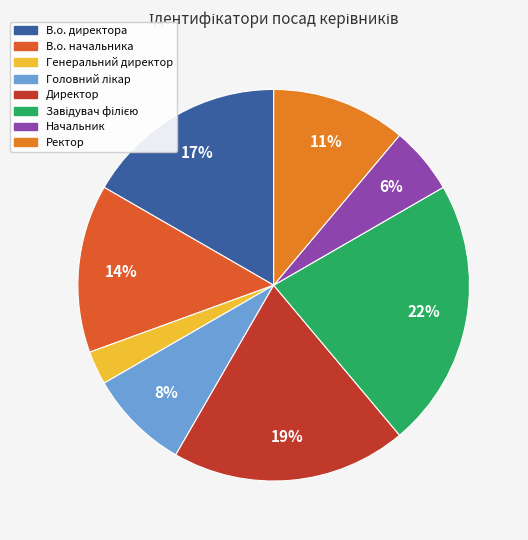

How many segments does this pie chart have?

8